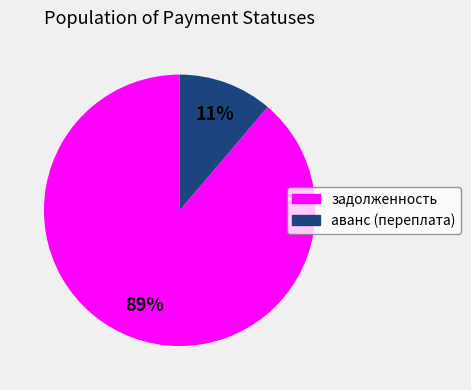

The аванс (переплата) slice represents 11% of the pie. True or false?

True